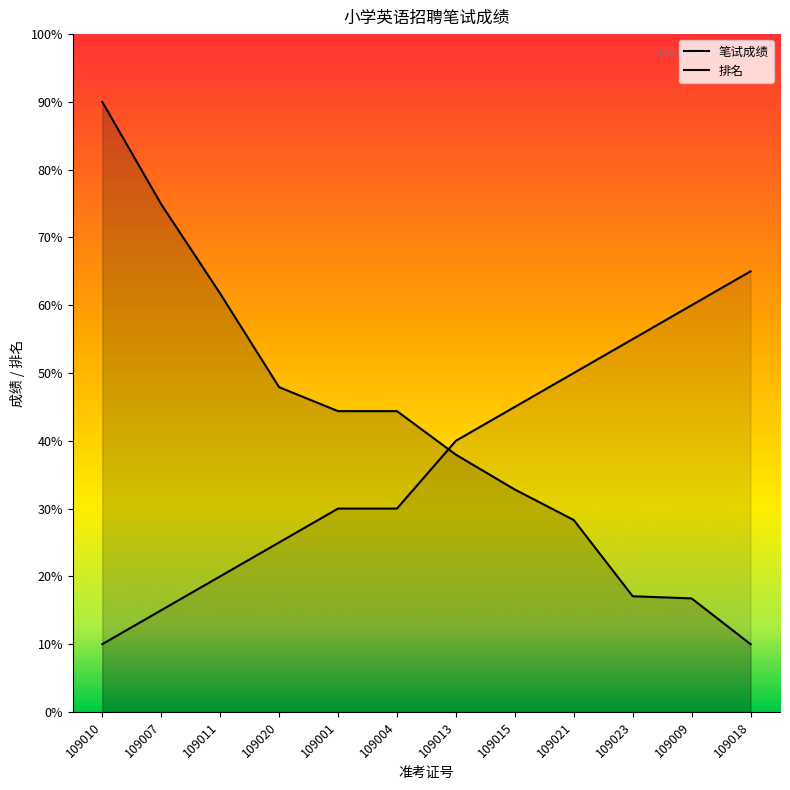

Rank the categories by 笔试成绩 value from highest to lowest.

109010, 109007, 109011, 109020, 109001, 109004, 109013, 109015, 109021, 109023, 109009, 109018